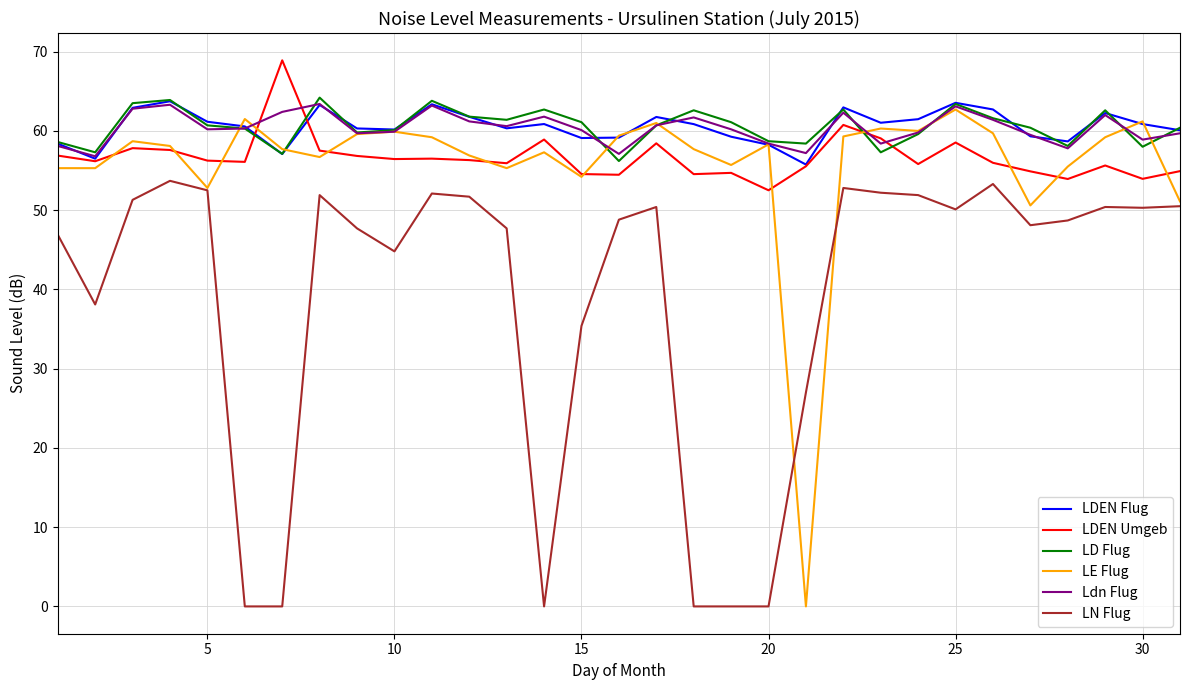

What is the greatest value displayed?

68.9